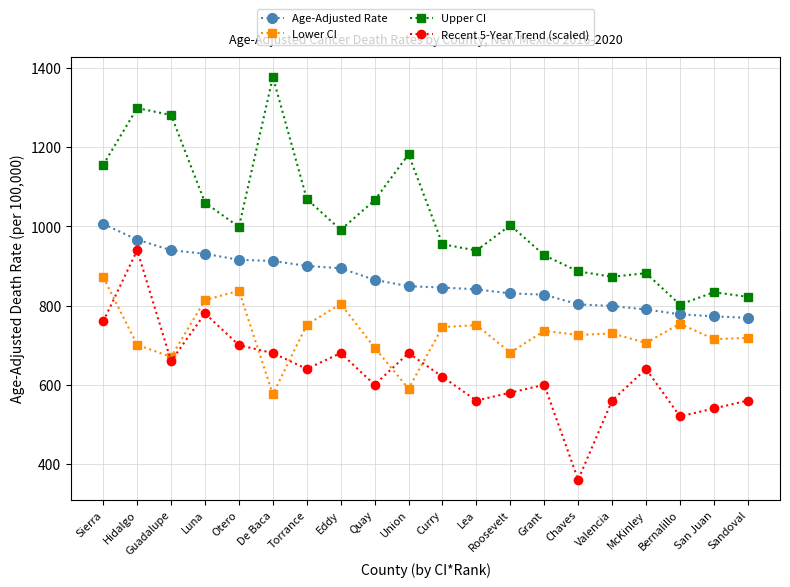

What is the difference between the maximum and minimum values in the Recent 5-Year Trend (scaled) series?

580.0